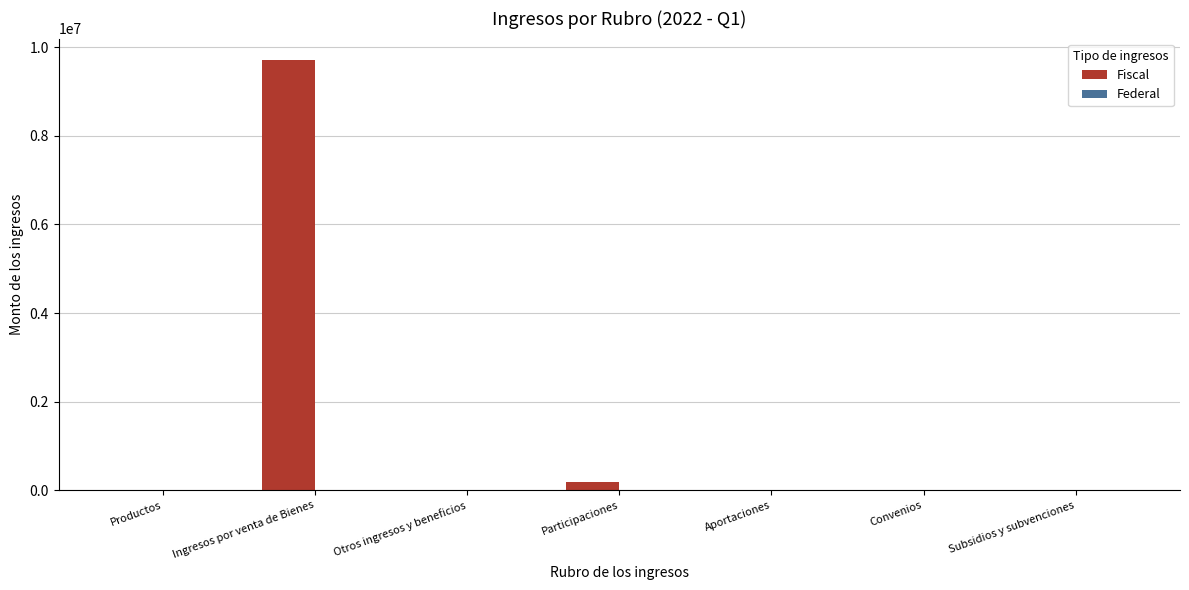

True or false: the data shows 5947484.4 at Ingresos por venta de Bienes.

False